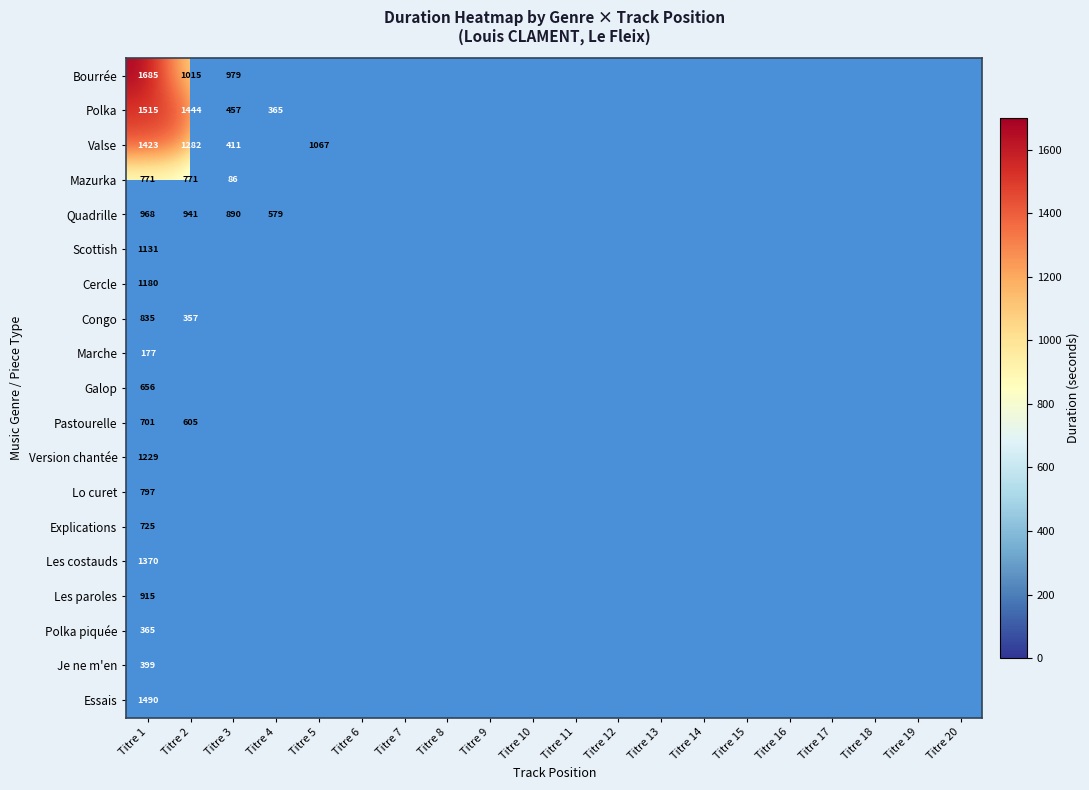

Count the number of data series in this chart.

19